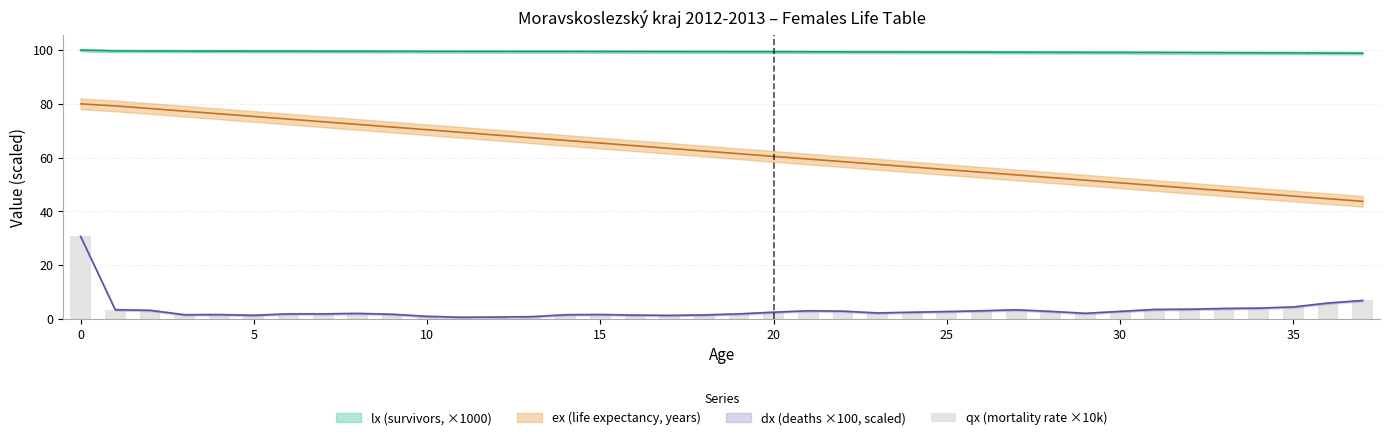

At which category does the chart reach its minimum across all series?

11